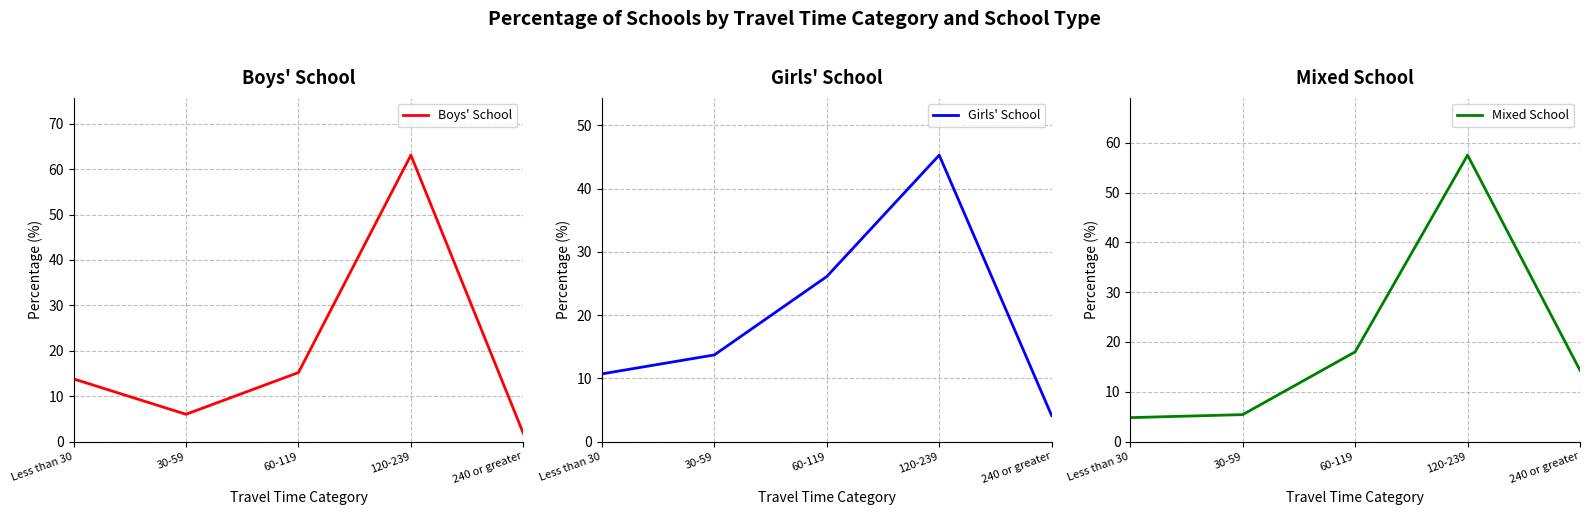

Count the number of categories in the chart.

5